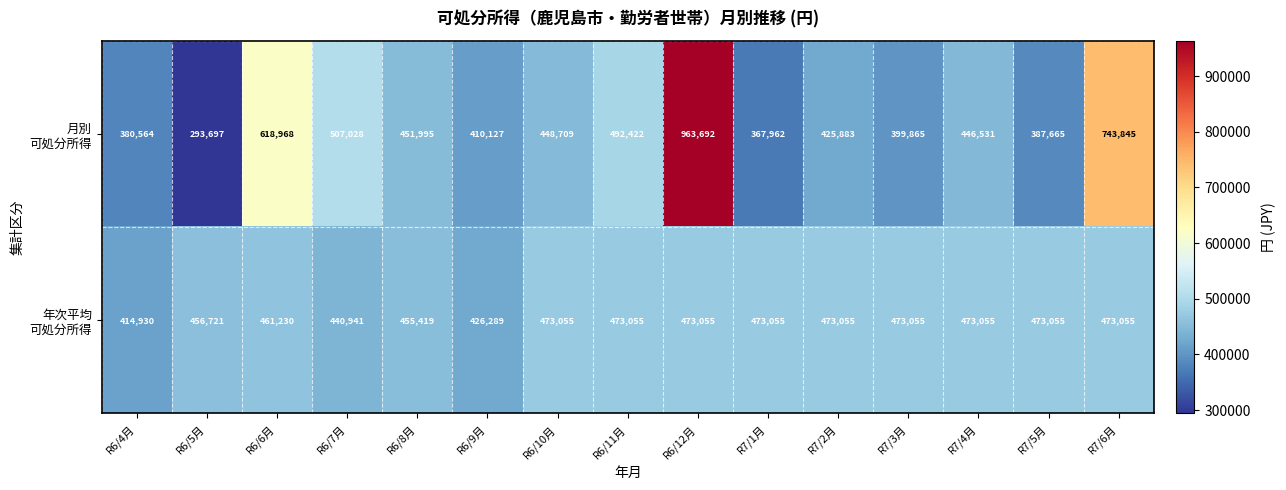

At which category is the sum across all series the highest?

R6/12月